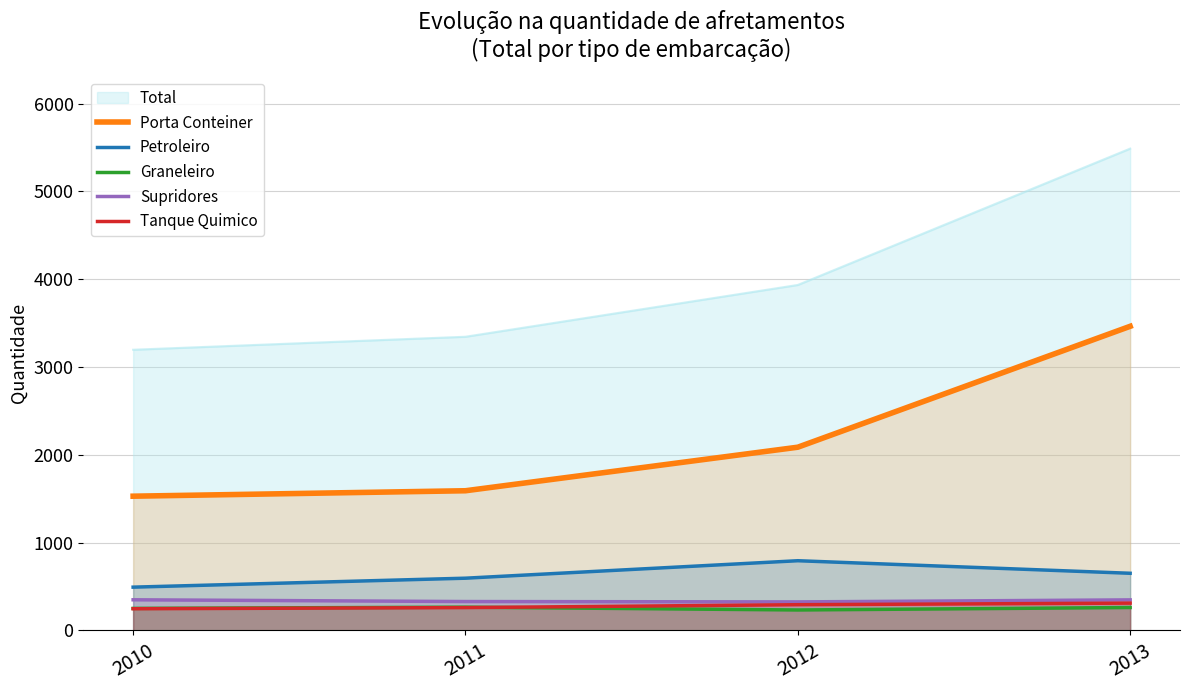

What is the minimum value for Graneleiro?

232